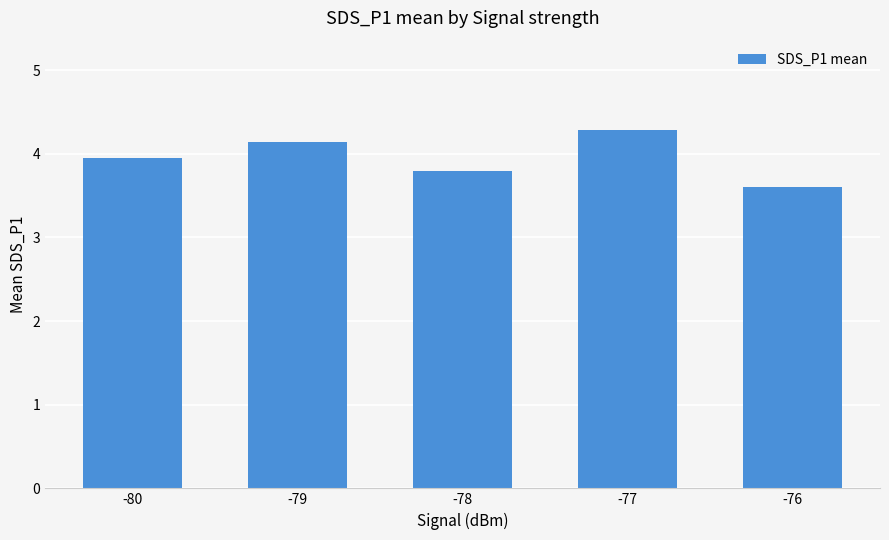

How many bars are there in total?

5